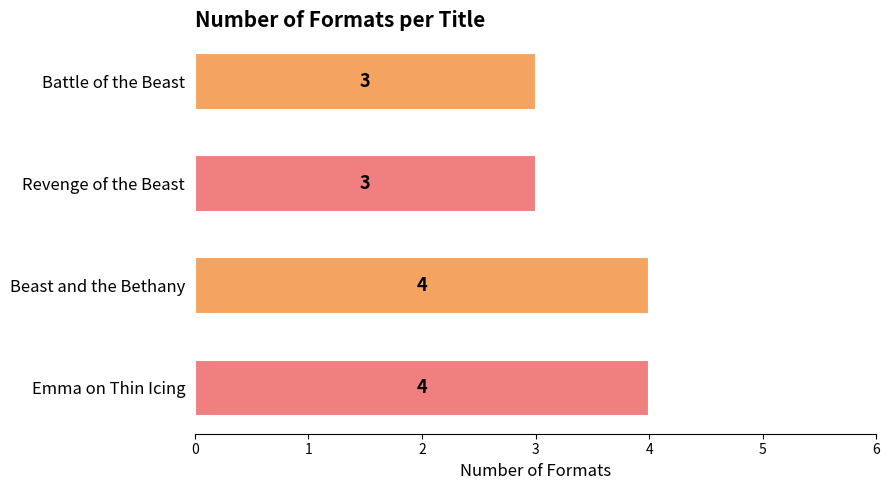

What is the average value?

4